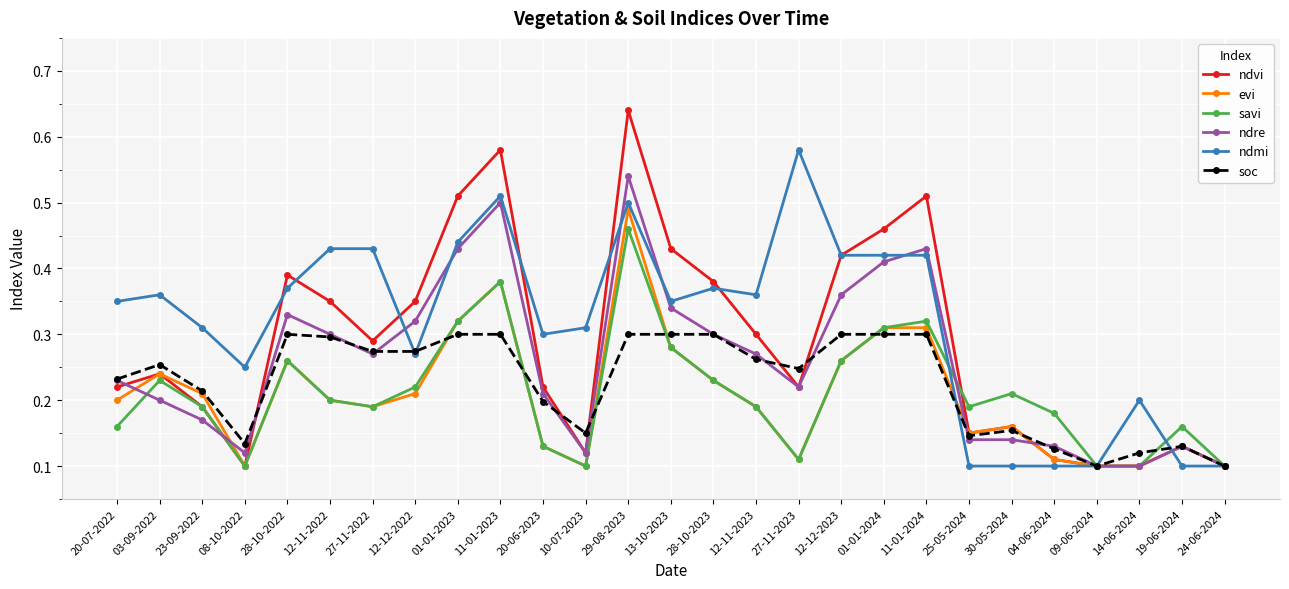

Which series has the largest total across all categories?

ndmi